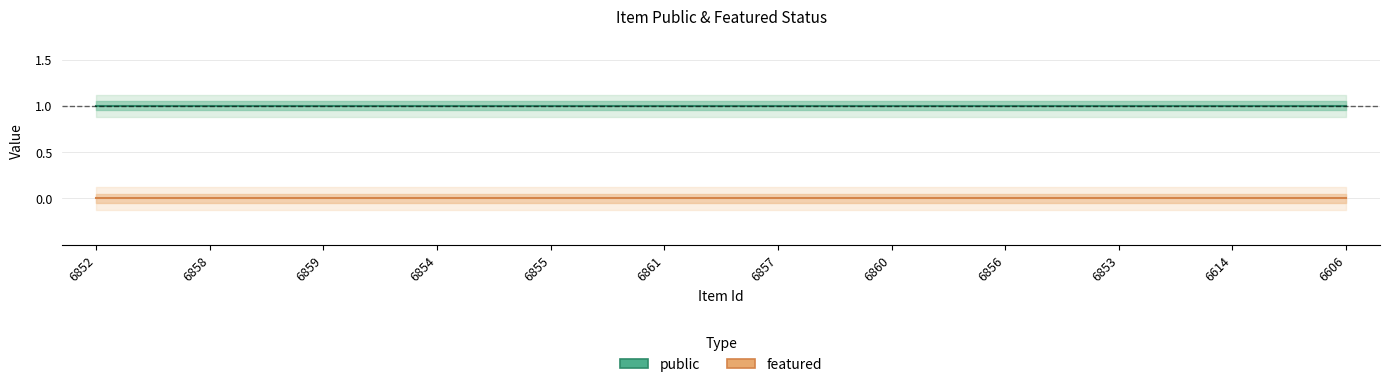

True or false: featured and public cross at least once.

False